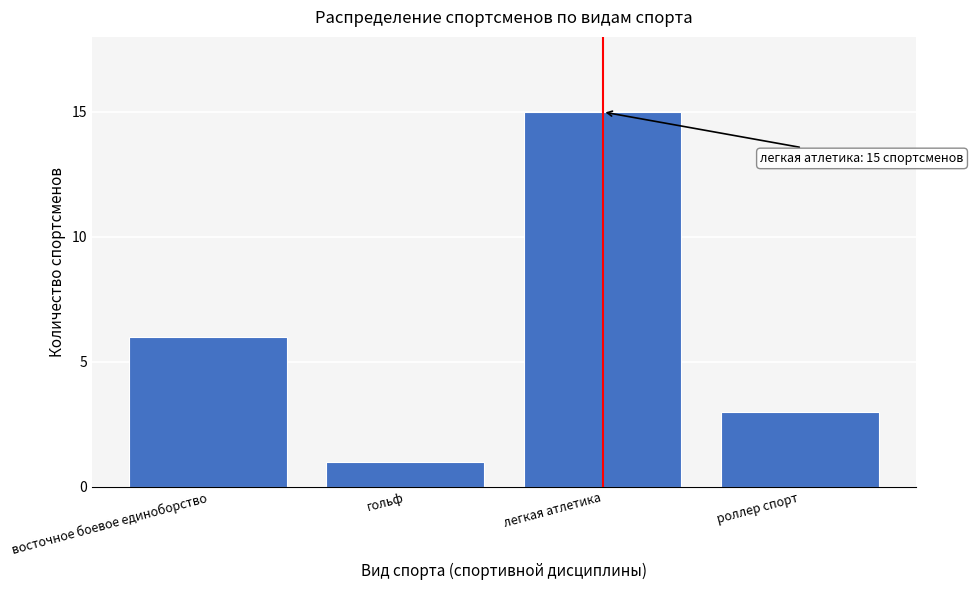

Reading right to left, list all the values displayed in this chart.

роллер спорт=3	легкая атлетика=15	гольф=1	восточное боевое единоборство=6